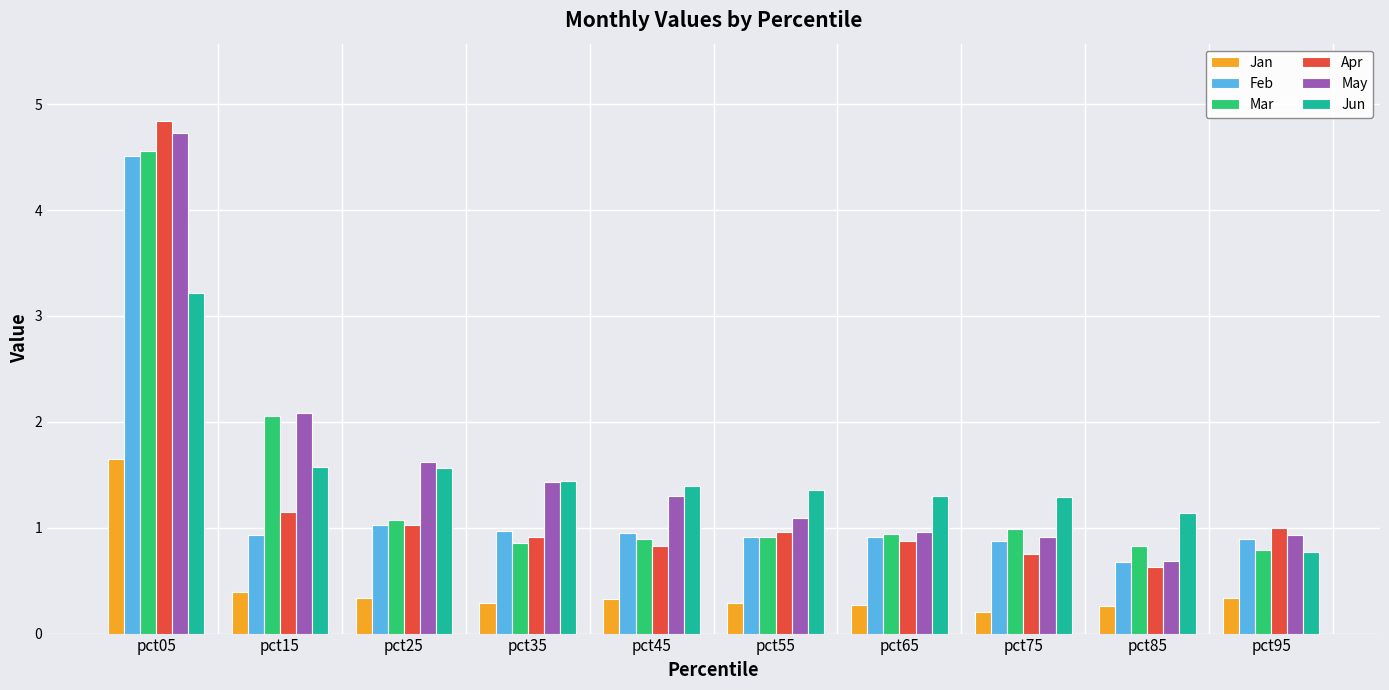

Where is May nearest to the value 2?

pct15